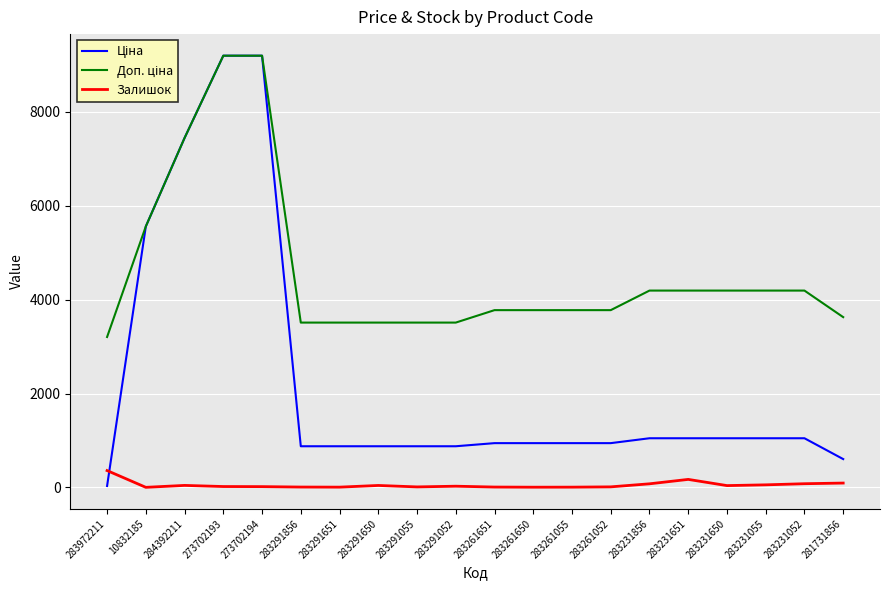

What is the maximum value for Залишок?

360.0